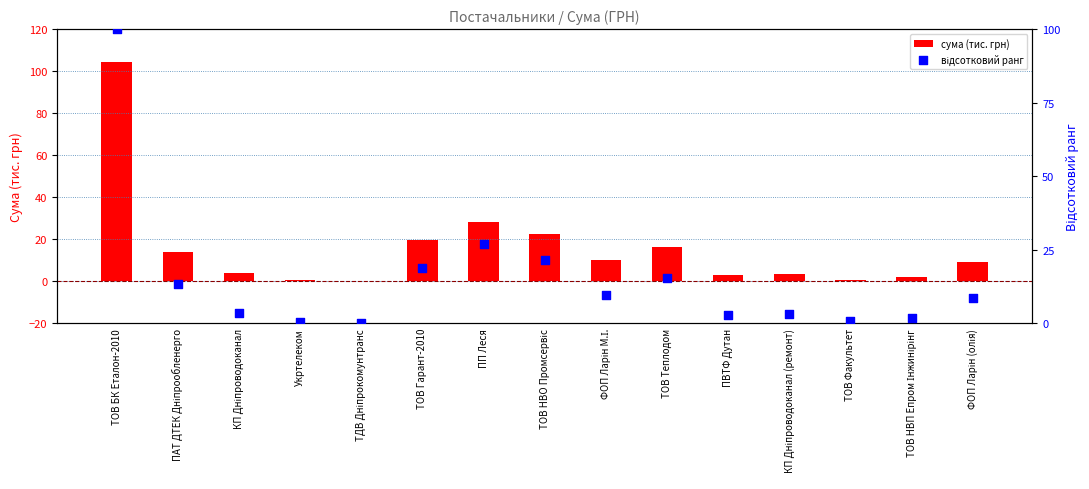

Which series has the largest total across all categories?

сума (тис. грн)